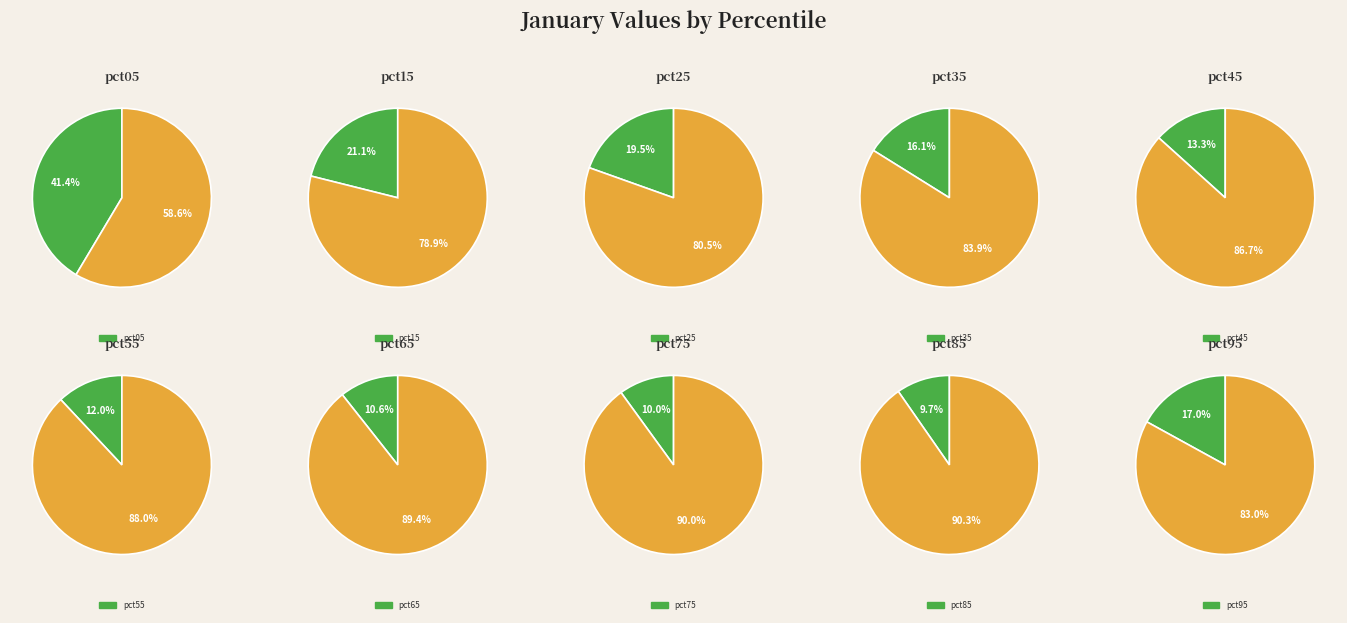

Do pct55 and pct05 together represent more than half of the pie?

No